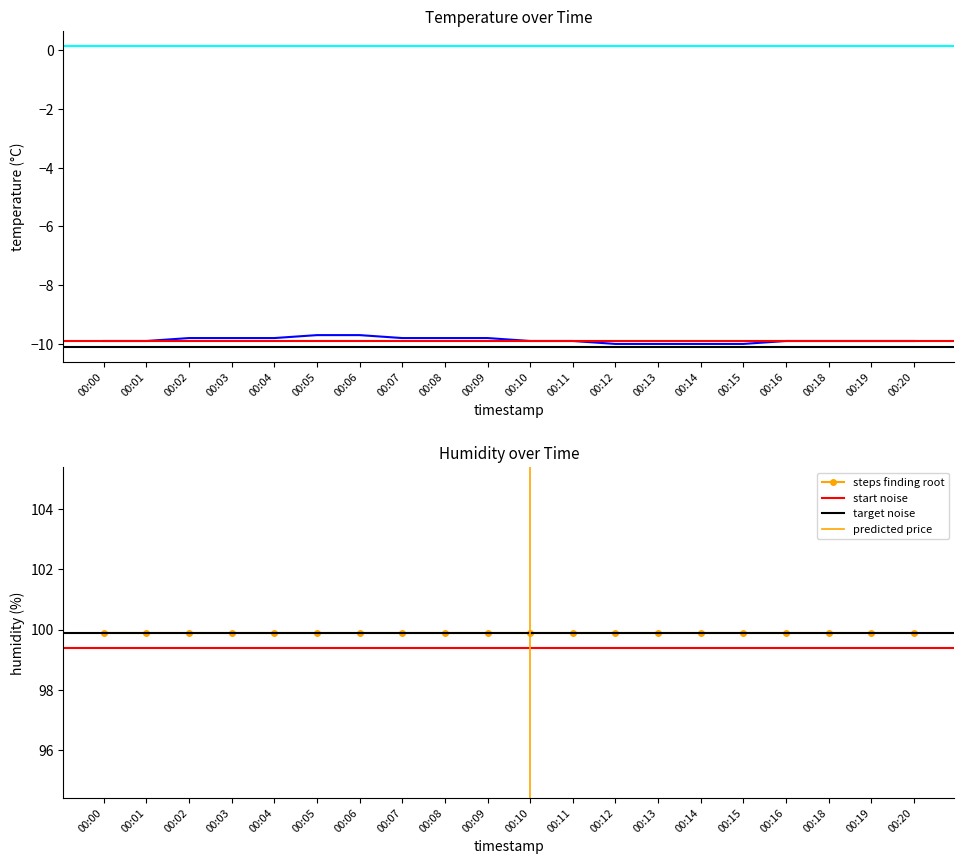

Is this an area chart (filled region under the line)?

No